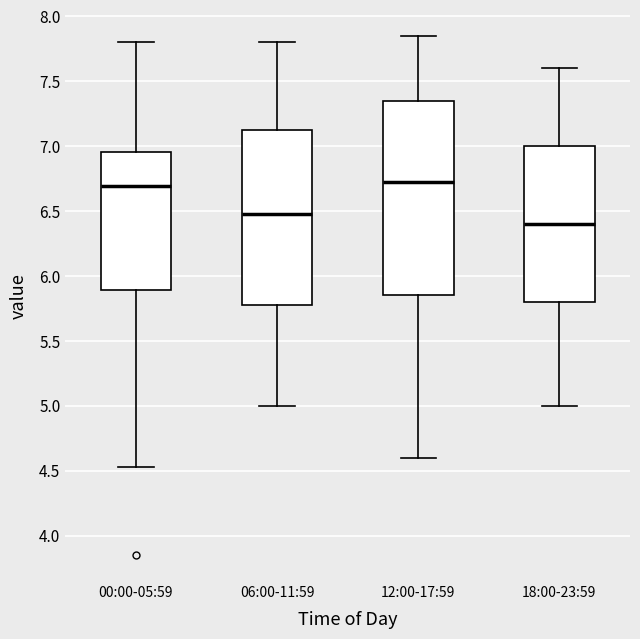

Reading left to right, transcribe this box plot: for each box, give where its median line is, the range the box spans, and where its two whiskers end, as read against the y-axis. The values are not printed on the chart, so give them approximately, as read against the axis.

00:00-05:59: median 6.70, box 5.90 to 6.95, whiskers 4.55 to 7.80
06:00-11:59: median 6.50, box 5.80 to 7.15, whiskers 5.00 to 7.80
12:00-17:59: median 6.75, box 5.85 to 7.35, whiskers 4.60 to 7.85
18:00-23:59: median 6.40, box 5.80 to 7.00, whiskers 5.00 to 7.60